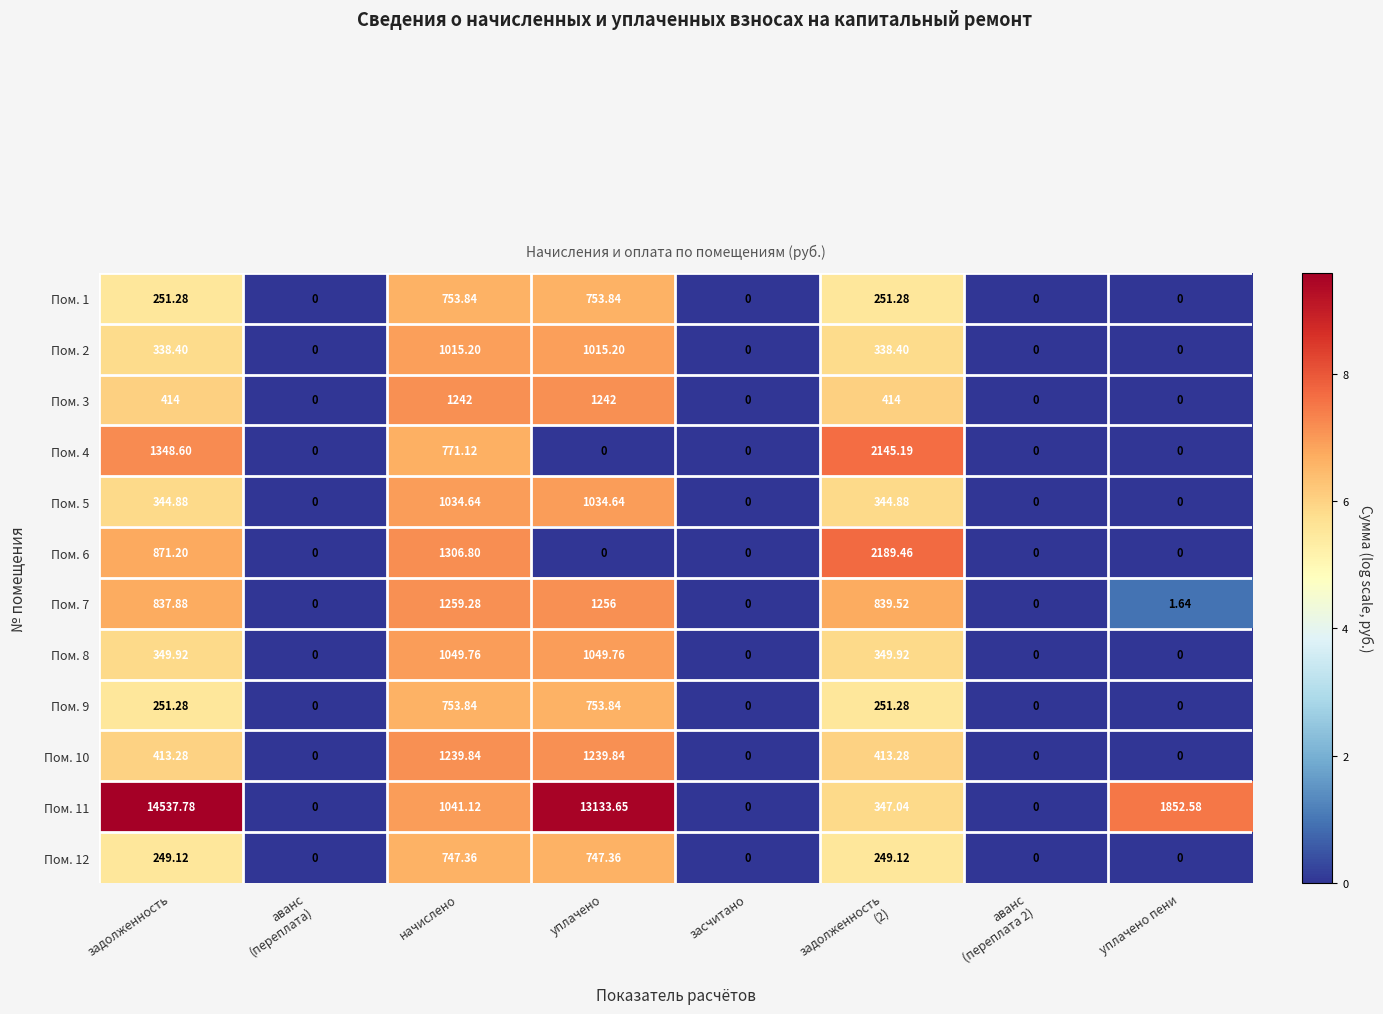

At which category is the sum across all series the highest?

уплачено